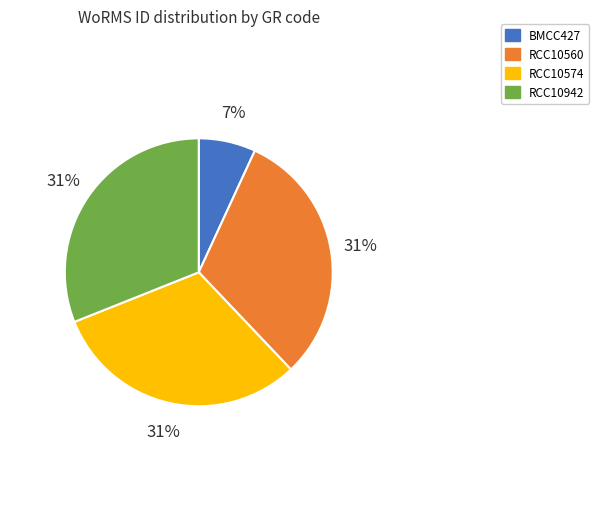

To the nearest percent, what is the difference between the RCC10942 and BMCC427 slice percentages?

24%